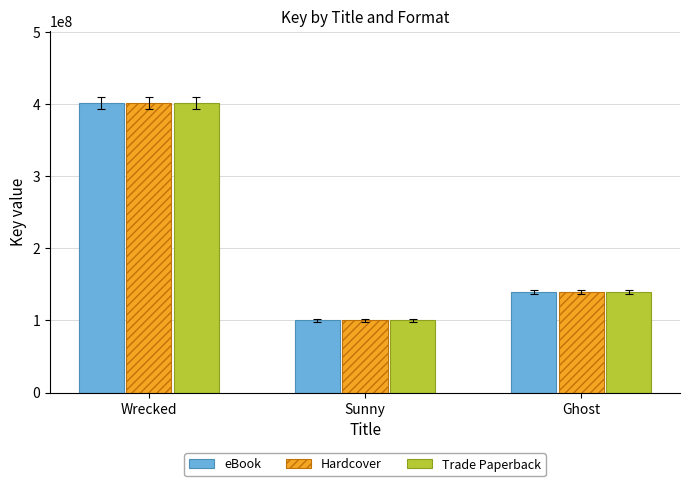

How many groups of bars are there?

3